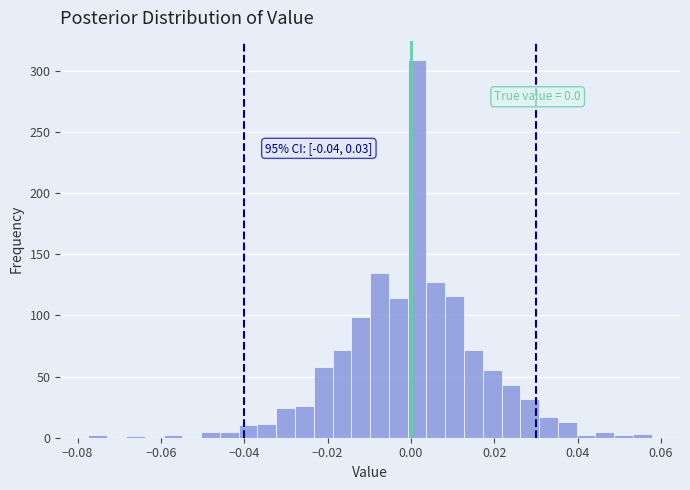

Around what value on the x-axis is the tallest bar? Give the approximate position of its centre, as read against the axis.

0.002